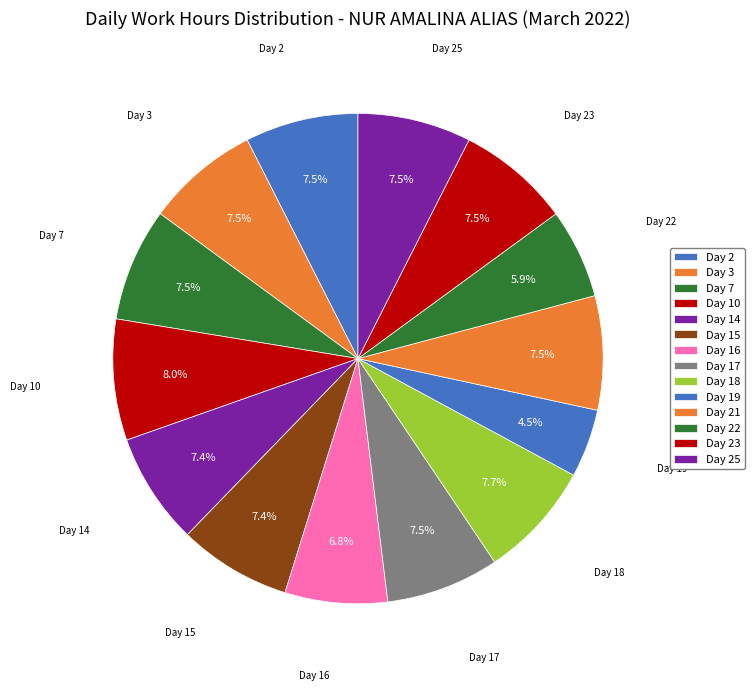

How many slices are in this pie chart?

14